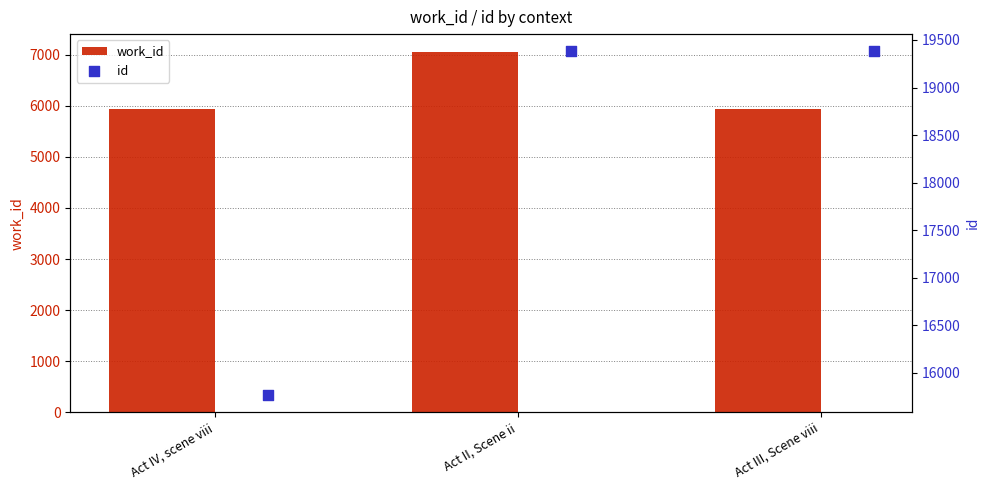

Which series reaches the minimum Y coordinate?

work_id